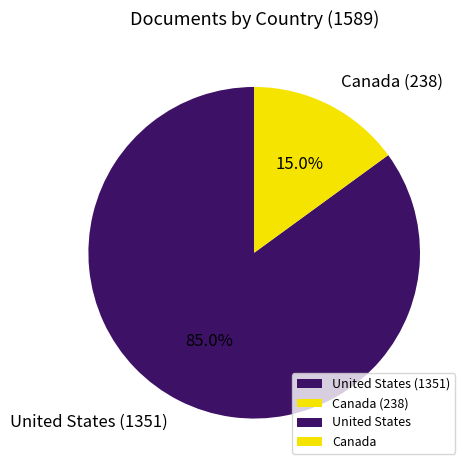

What is the ratio of the value at United States (1351) to the value at Canada (238)?

5.7